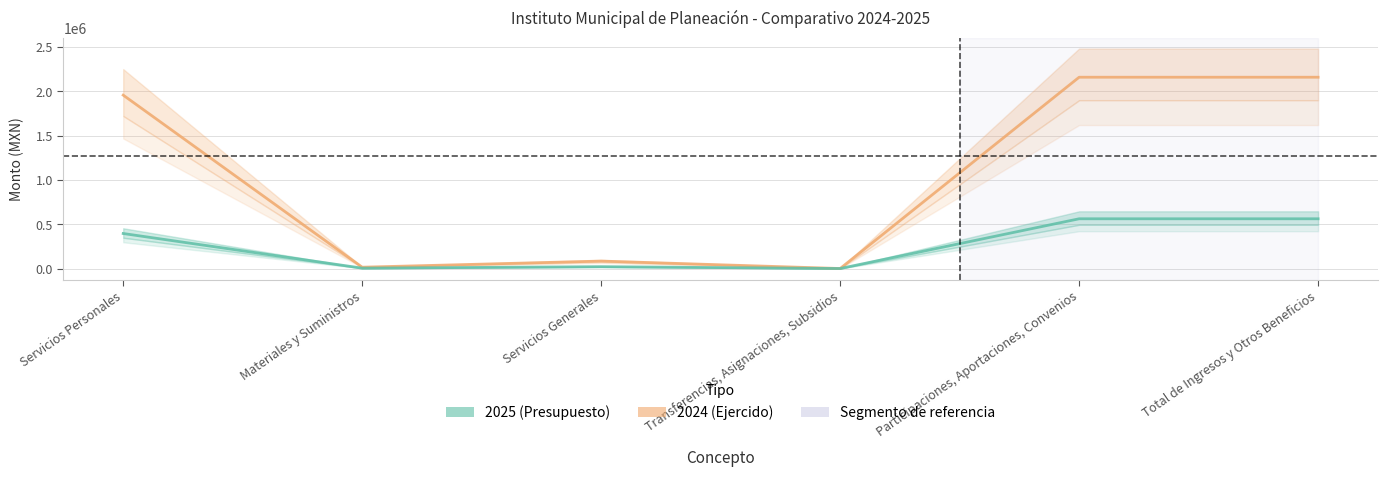

True or false: 2025 and 2024 cross at least once.

False